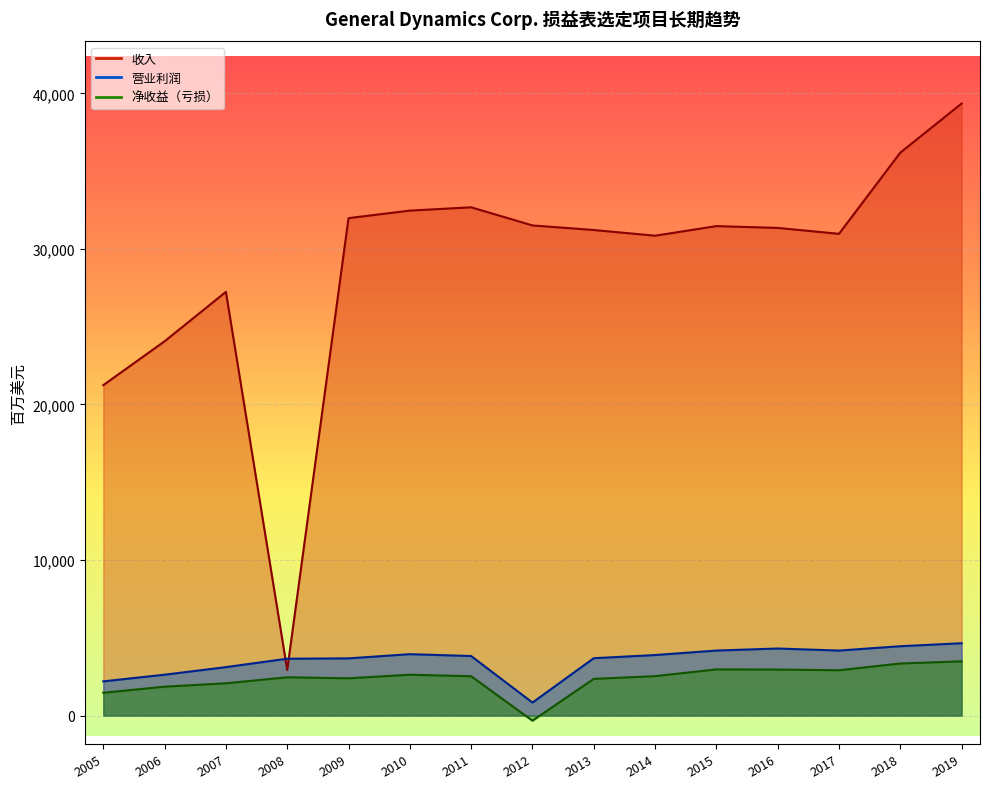

Which series has the largest total across all categories?

收入